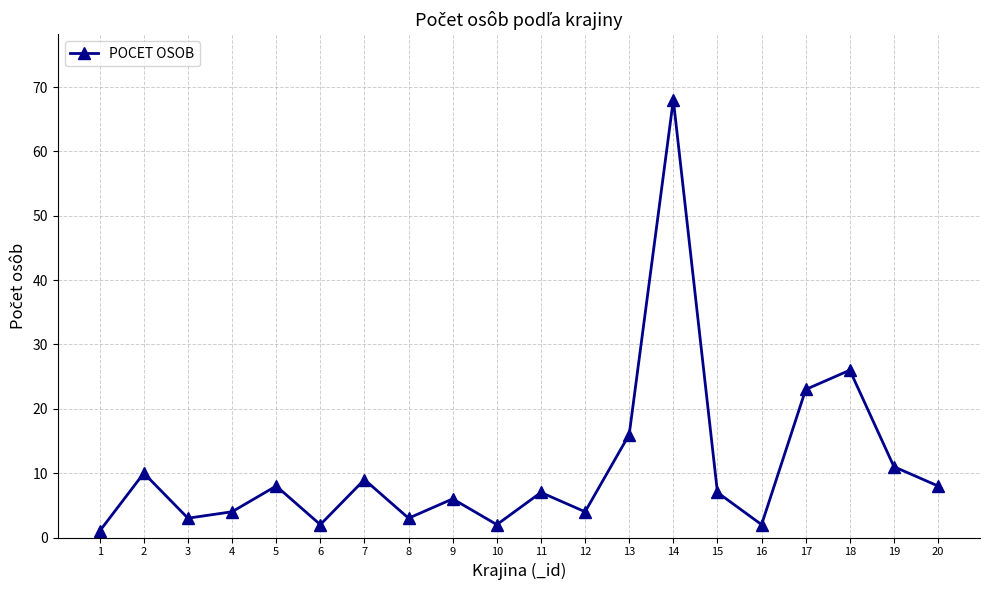

At which label does the data first exceed 7?

2